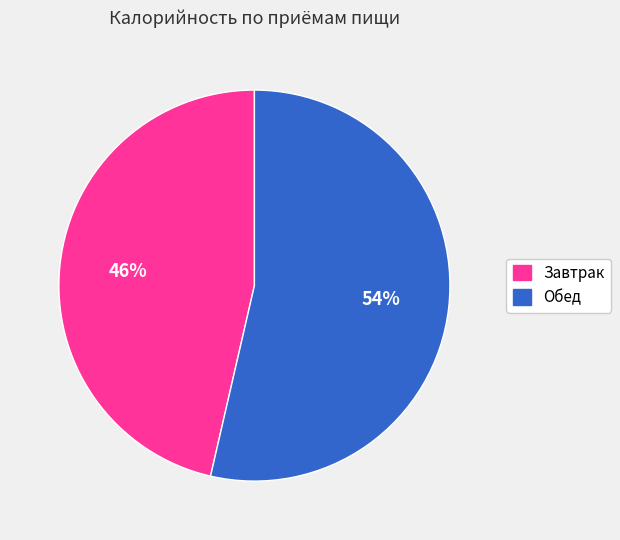

To the nearest percent, what is the average slice percentage?

50%